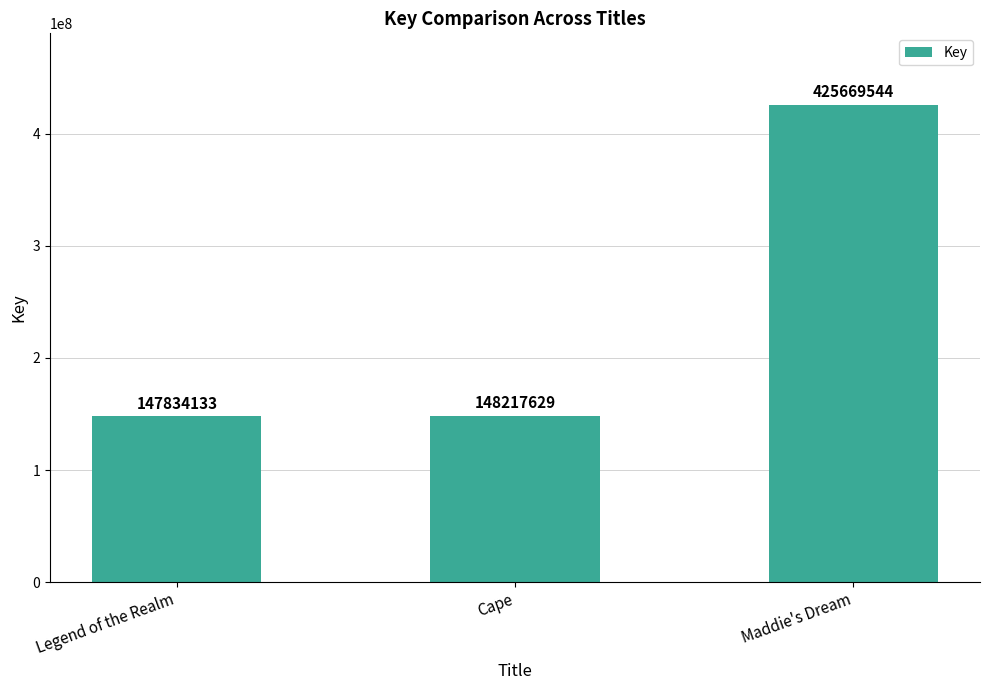

True or false: the data shows 38803313 at Legend of the Realm.

False